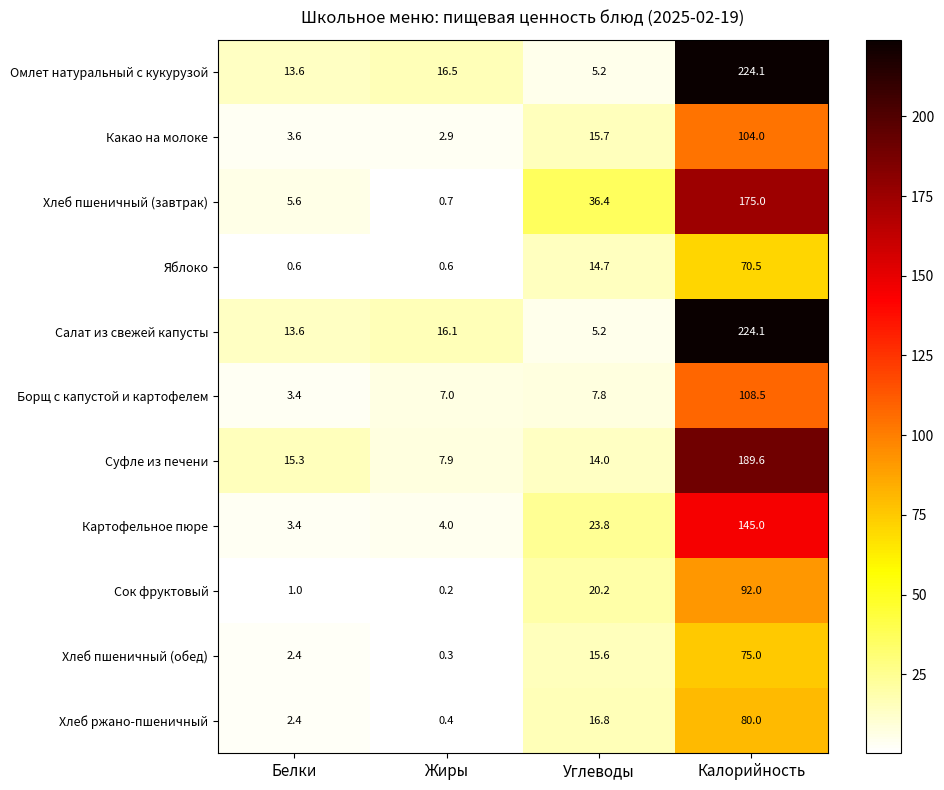

Which series changed the most between Жиры and Углеводы?

Хлеб пшеничный (завтрак)